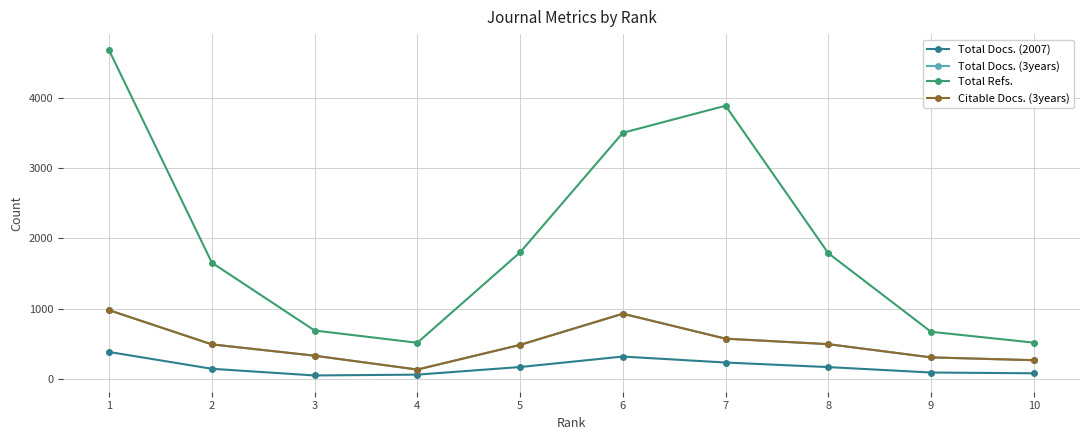

How many interior local peaks does the Citable Docs. (3years) series have?

1